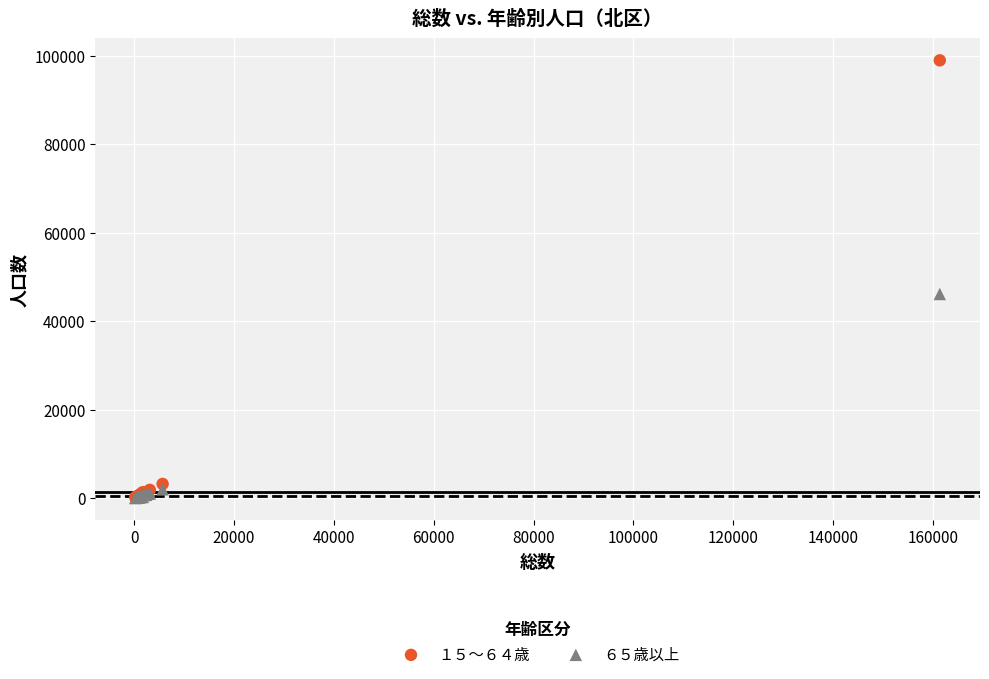

Across all series, what Y value is closest to 49486?

46133